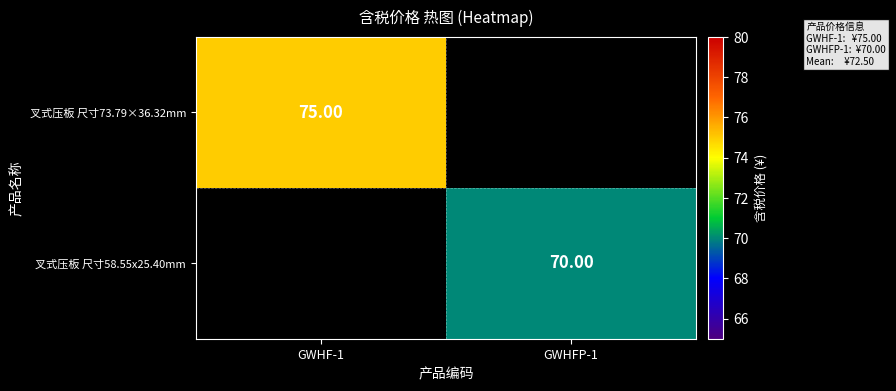

How many values in 叉式压板 尺寸58.55x25.40mm are above zero?

1